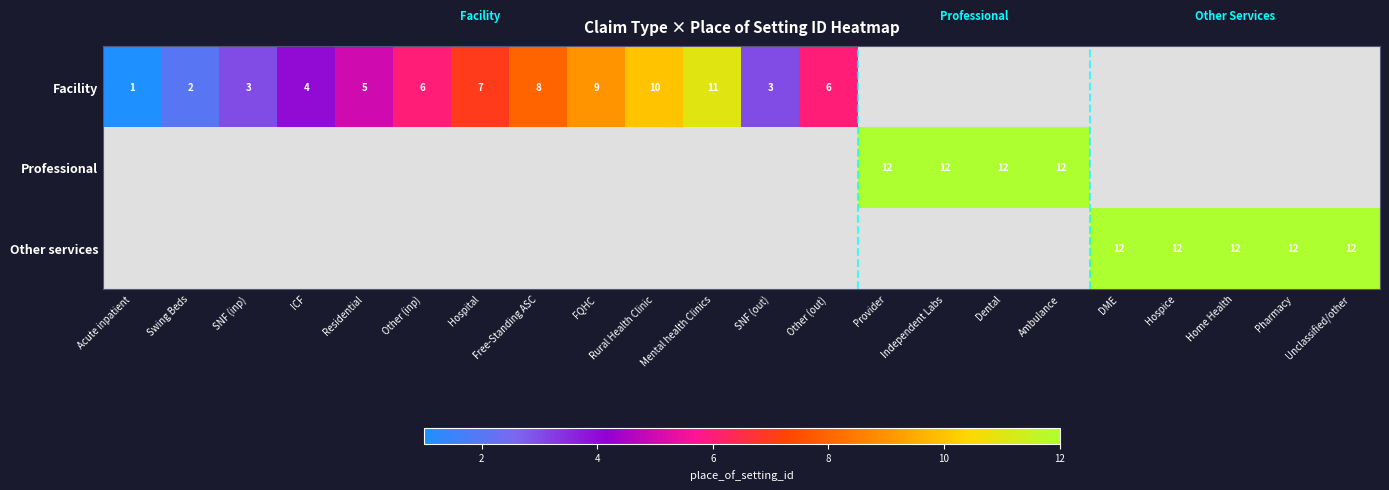

The Facility series shows 6 at Other (inp). True or false?

True